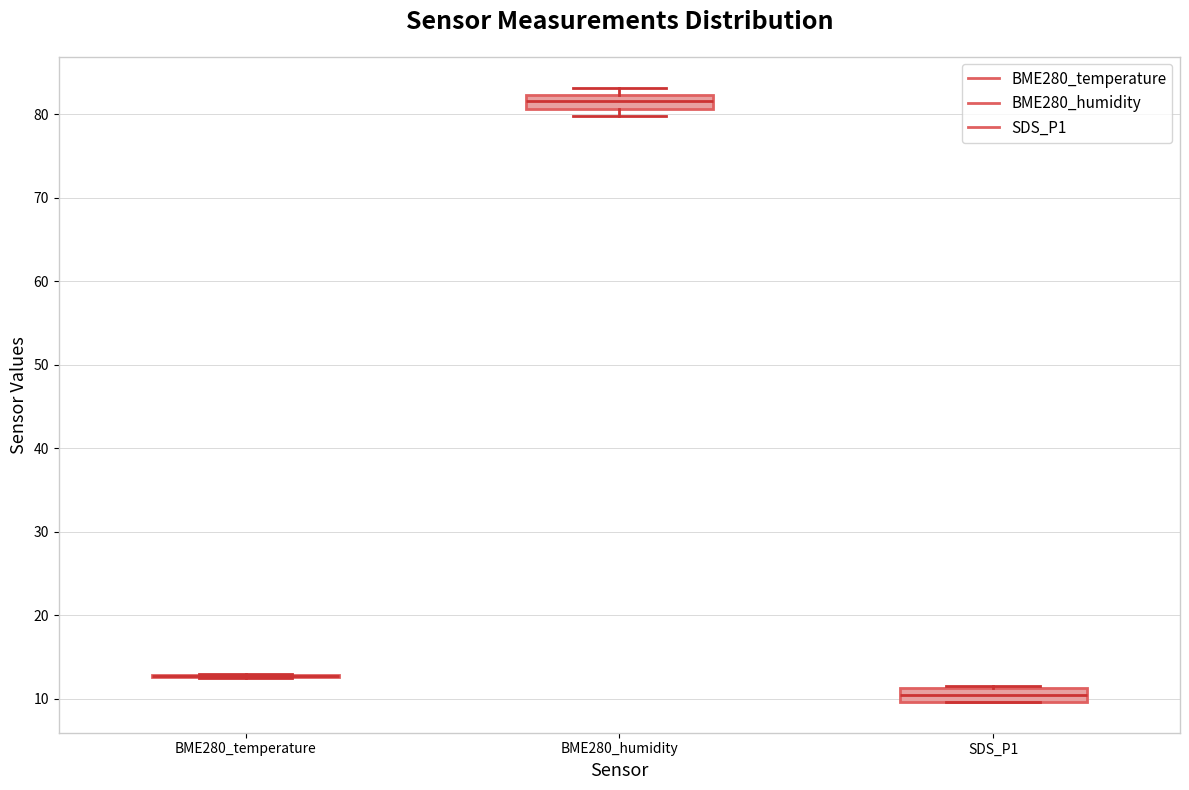

Reading left to right, transcribe this box plot: for each box, give where its median line is, the range the box spans, and where its two whiskers end, as read against the y-axis. The values are not printed on the chart, so give them approximately, as read against the axis.

BME280_temperature: box collapsed to a line at 13, whiskers 13 to 13
BME280_humidity: median 82 (inside the box), box 81 to 82, whiskers 80 to 83
SDS_P1: median 10 (inside the box), box 10 to 11, whiskers 10 to 12